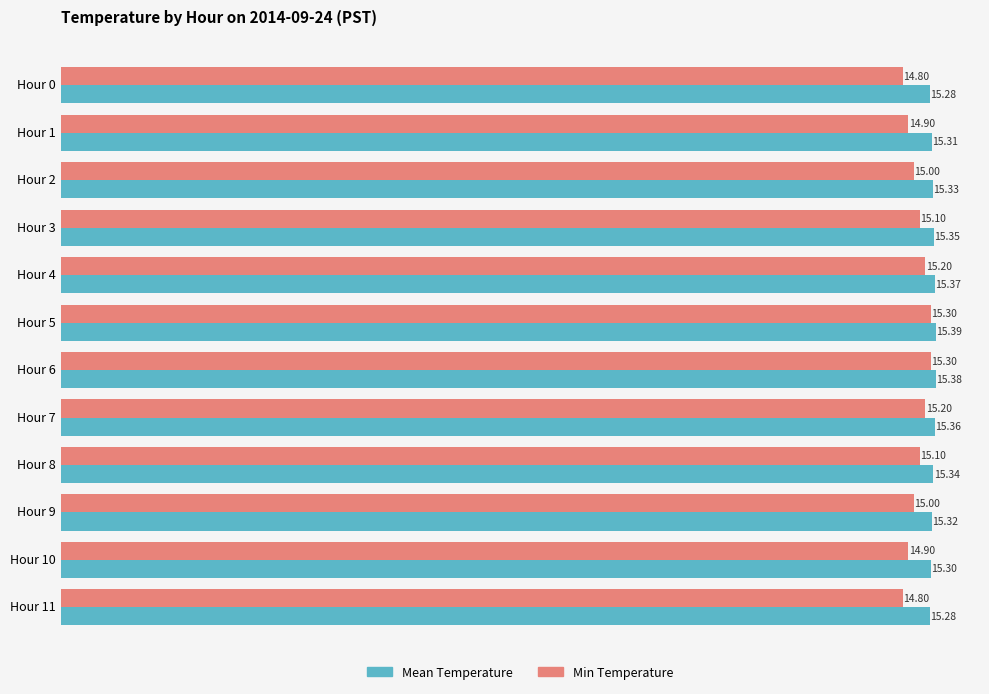

What is the difference between the Min Temperature values at Hour 6 and Hour 9?

0.3